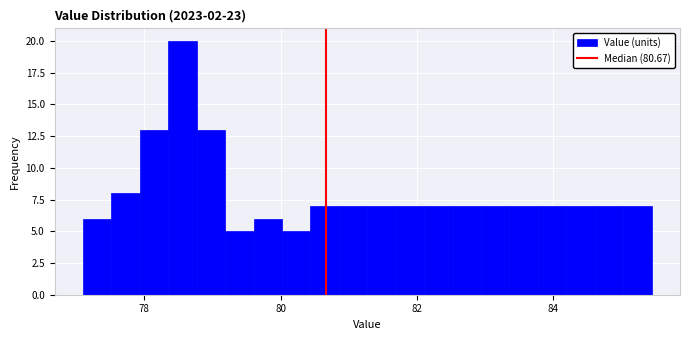

Around what value on the x-axis is the tallest bar? Give the approximate position of its centre, as read against the axis.

78.6